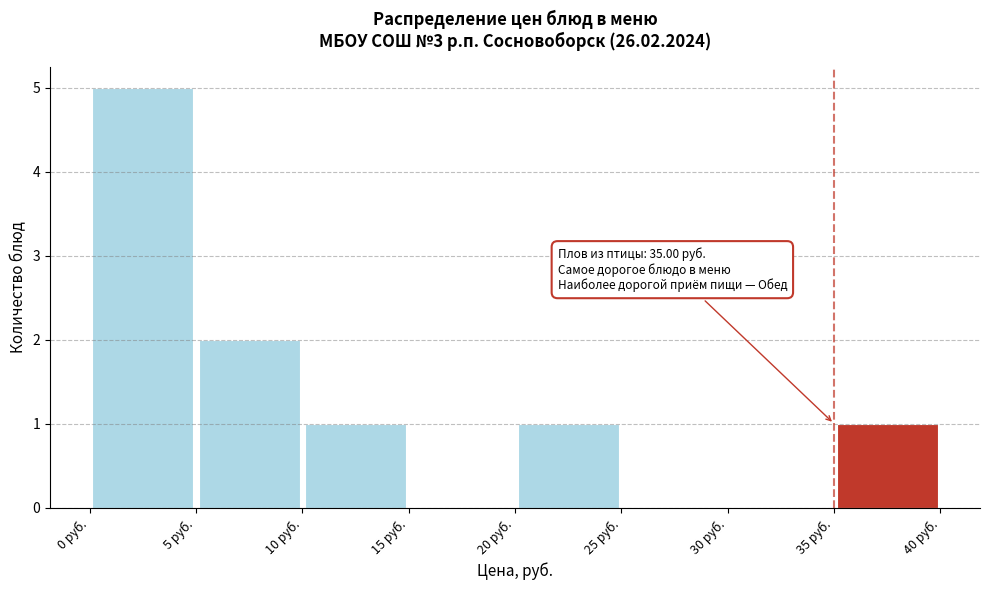

Which range on the x-axis has the tallest bar?

0 to 5